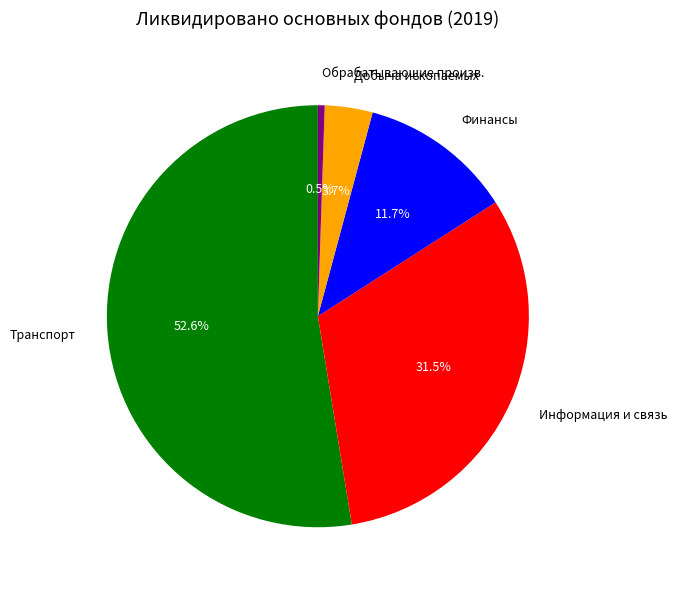

What is the smallest slice in the pie chart?

Обрабатывающие произв.